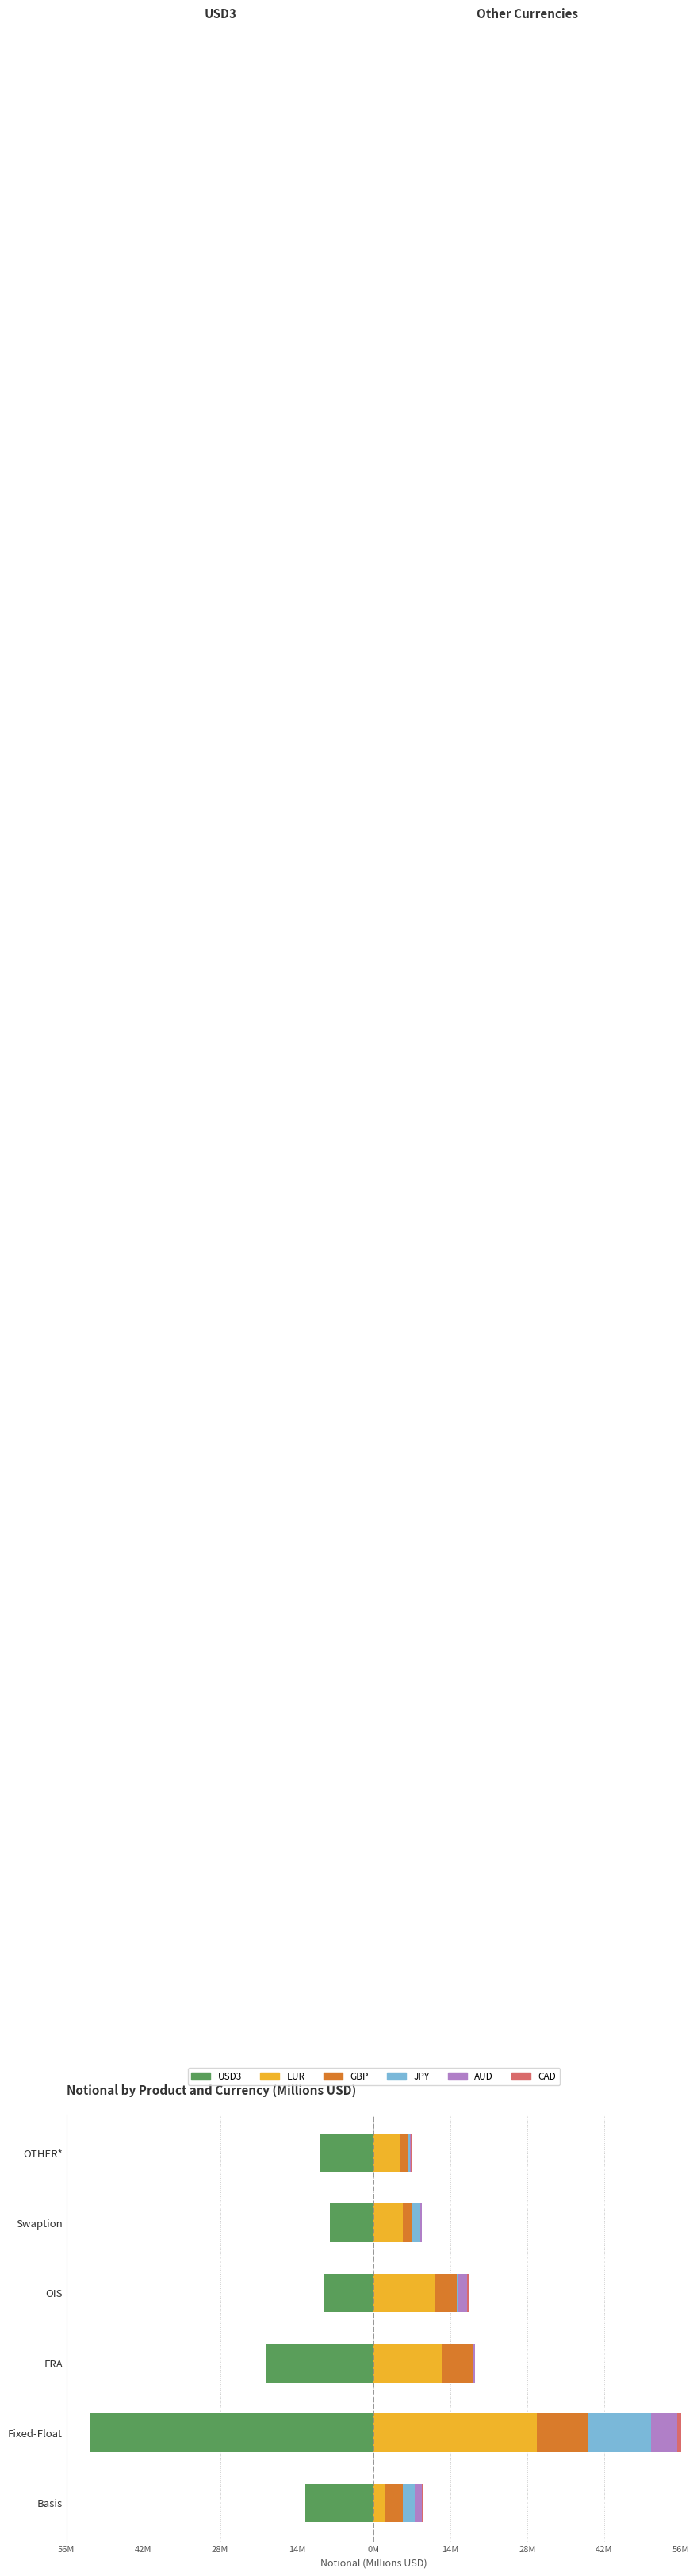

What is the maximum value shown in the chart?

29.6